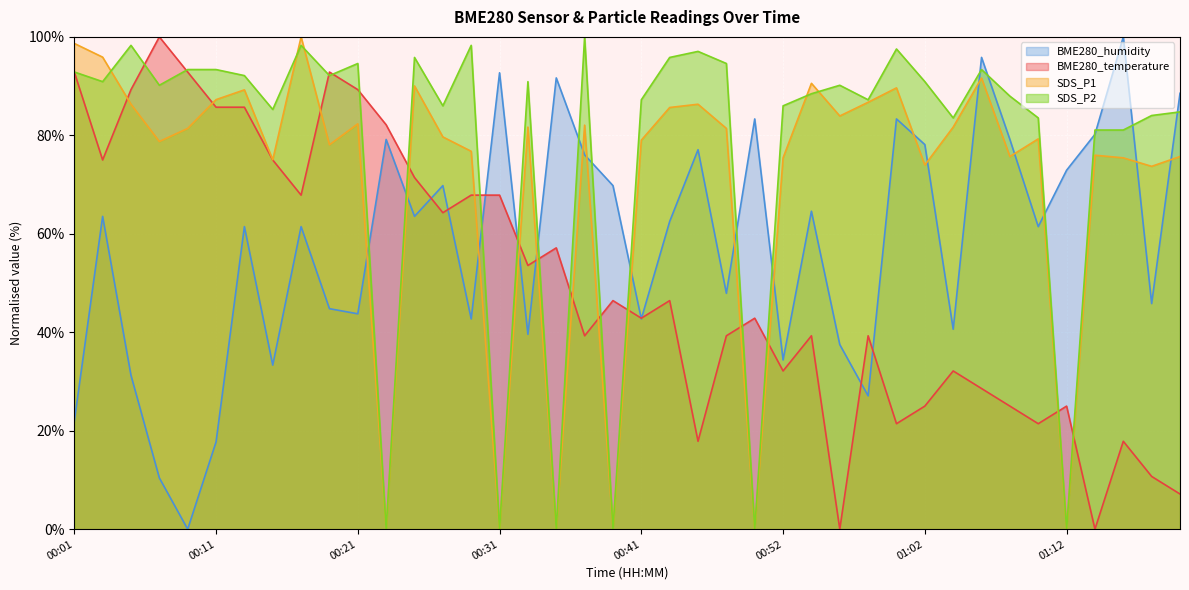

What are all the series names shown in the legend?

BME280_humidity, BME280_temperature, SDS_P1, SDS_P2